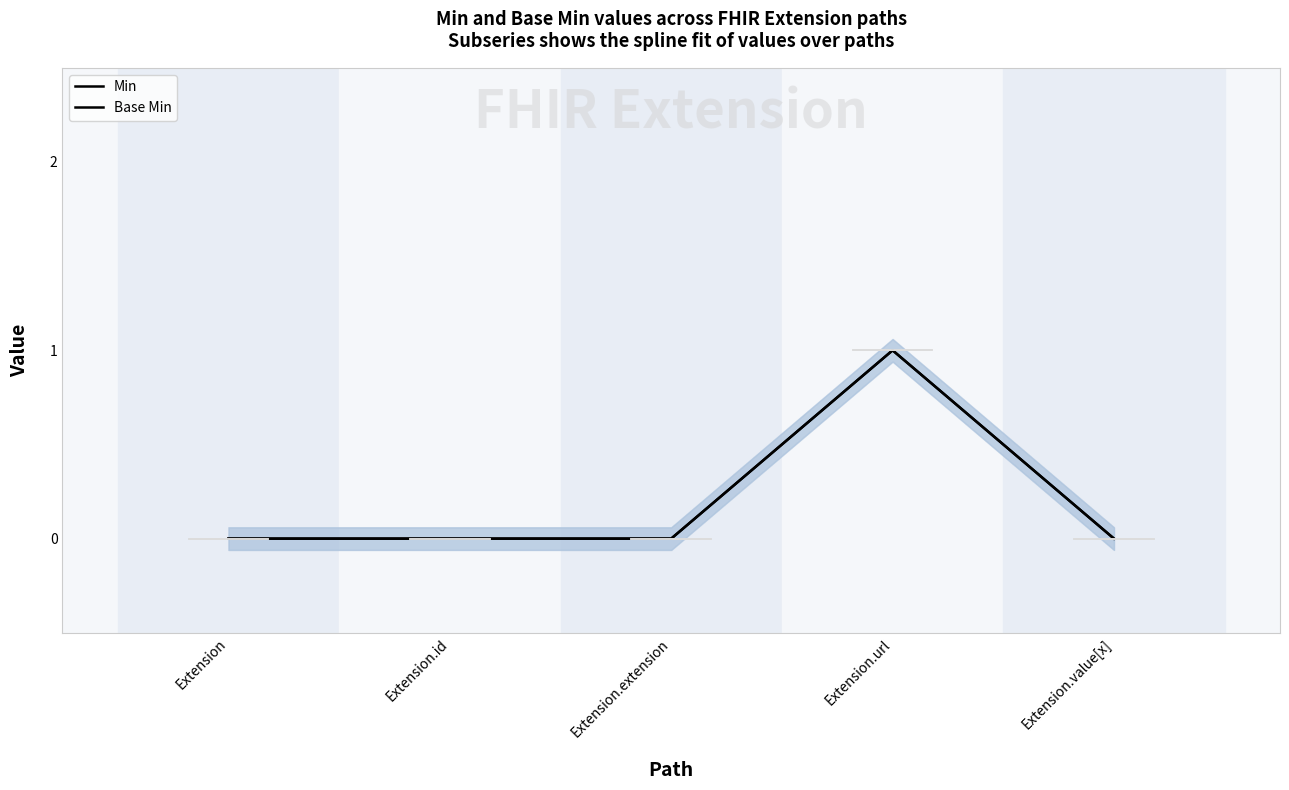

At which category does Base Min reach its first local peak?

Extension.url